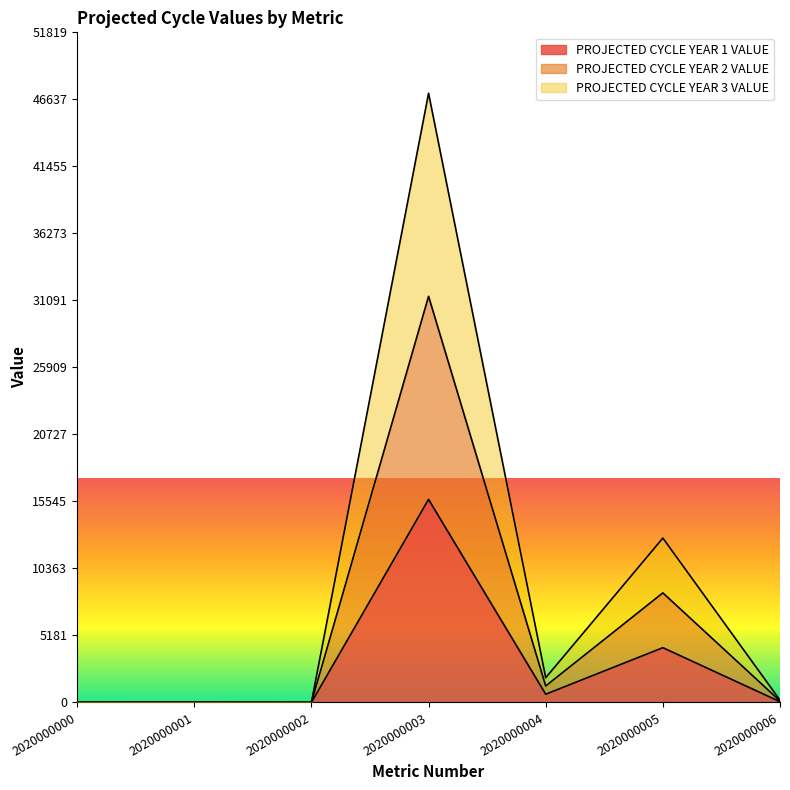

Which label corresponds to the largest value in the chart?

2020000003